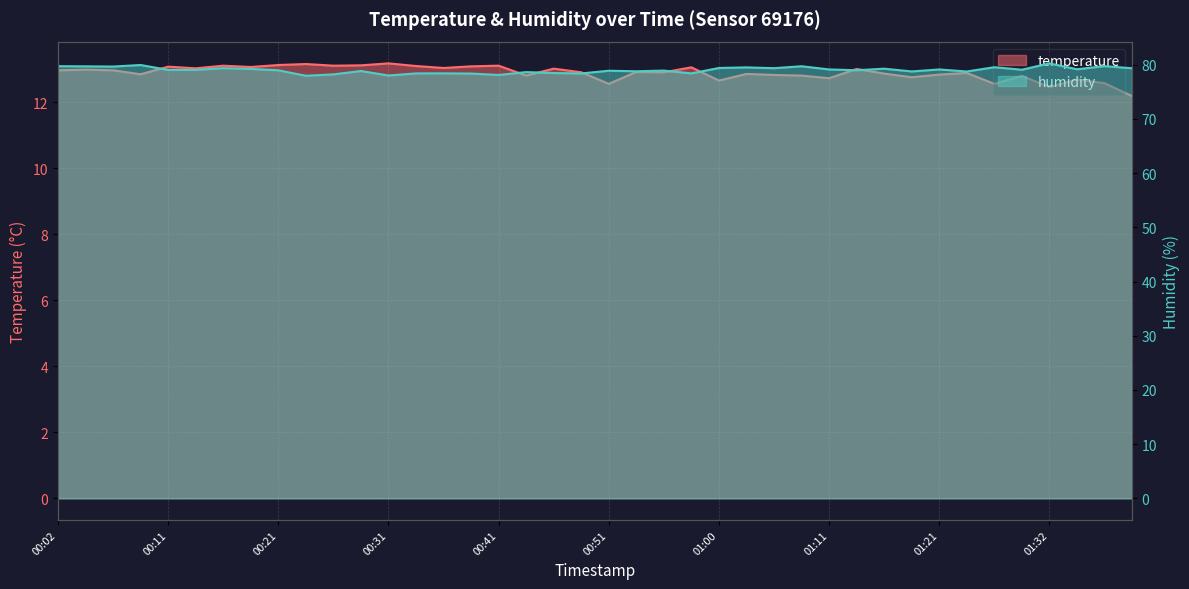

Reading left to right, what are all the values shown in this chart?

temperature: 00:02=13.0	00:04=13.0	00:06=13.0	00:09=12.8	00:11=13.1	00:14=13.0	00:16=13.1	00:19=13.1	00:21=13.1	00:24=13.2	00:26=13.1	00:29=13.1	00:31=13.2	00:33=13.1	00:36=13.0	00:38=13.1	00:41=13.1	00:43=12.8	00:46=13.0	00:48=12.9	00:51=12.6	00:53=12.9	00:56=12.9	00:58=13.1	01:00=12.7	01:03=12.9	01:05=12.8	01:08=12.8	01:11=12.7	01:13=13.0	01:16=12.9	01:19=12.8	01:21=12.8	01:24=12.9	01:27=12.6	01:29=12.8	01:32=12.5	01:34=12.7	01:37=12.6	01:39=12.2
humidity: 00:02=79.7	00:04=79.7	00:06=79.7	00:09=80.0	00:11=79.0	00:14=79.0	00:16=79.4	00:19=79.2	00:21=79.0	00:24=78.0	00:26=78.2	00:29=78.8	00:31=78.0	00:33=78.4	00:36=78.4	00:38=78.4	00:41=78.1	00:43=78.6	00:46=78.5	00:48=78.4	00:51=78.9	00:53=78.8	00:56=78.9	00:58=78.4	01:00=79.4	01:03=79.5	01:05=79.4	01:08=79.7	01:11=79.1	01:13=79.0	01:16=79.3	01:19=78.8	01:21=79.1	01:24=78.8	01:27=79.5	01:29=79.1	01:32=80.2	01:34=79.2	01:37=79.7	01:39=79.3